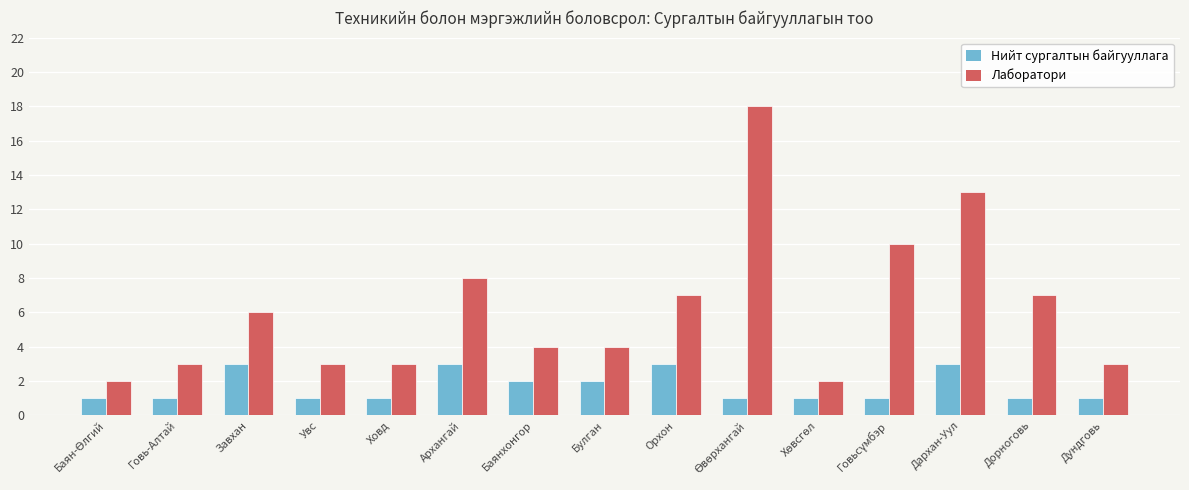

The Лаборатори series shows 1 at Увс. True or false?

False